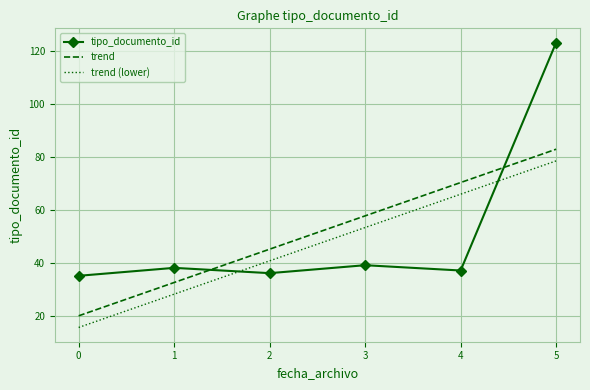

Is it true that trend (lower) equals 15.5 at 0?

True